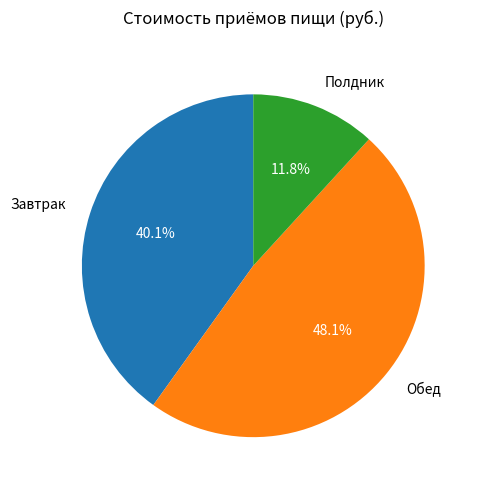

To the nearest percent, what is the combined percentage of Завтрак and Обед?

88%